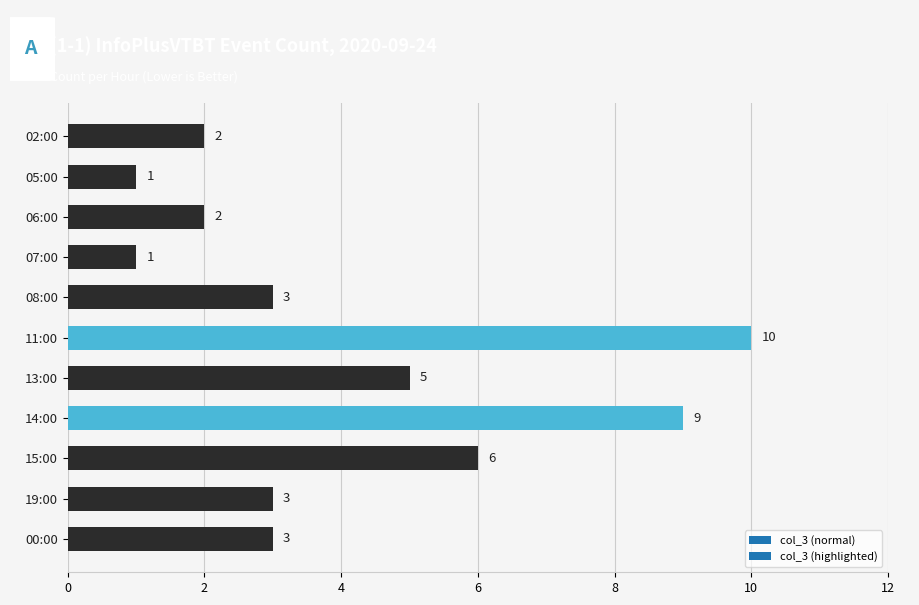

What position from the bottom is 11:00?

6